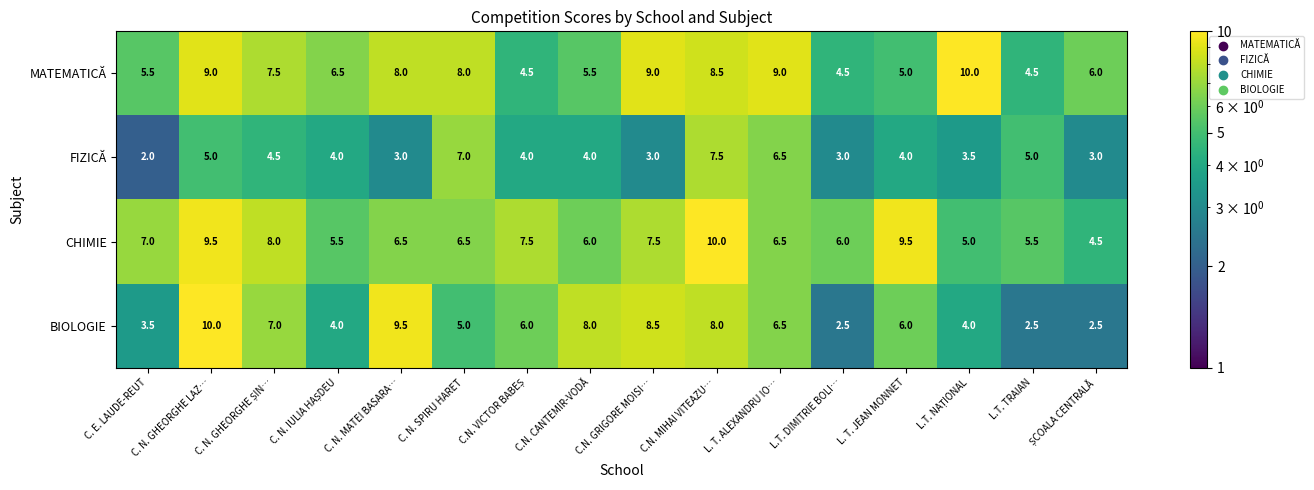

Which series has the largest range (max minus min)?

BIOLOGIE